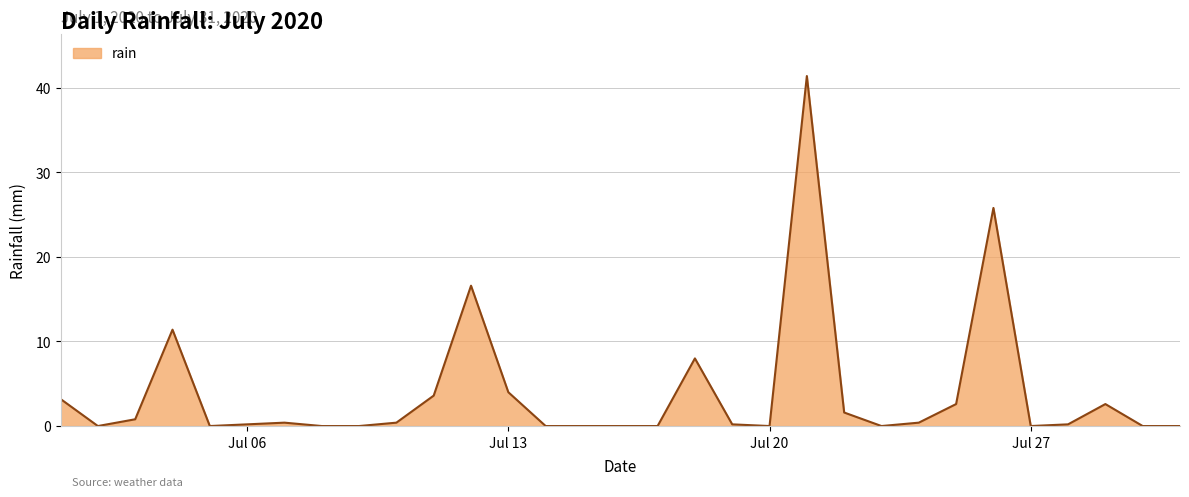

What is the maximum value shown in the chart?

41.4